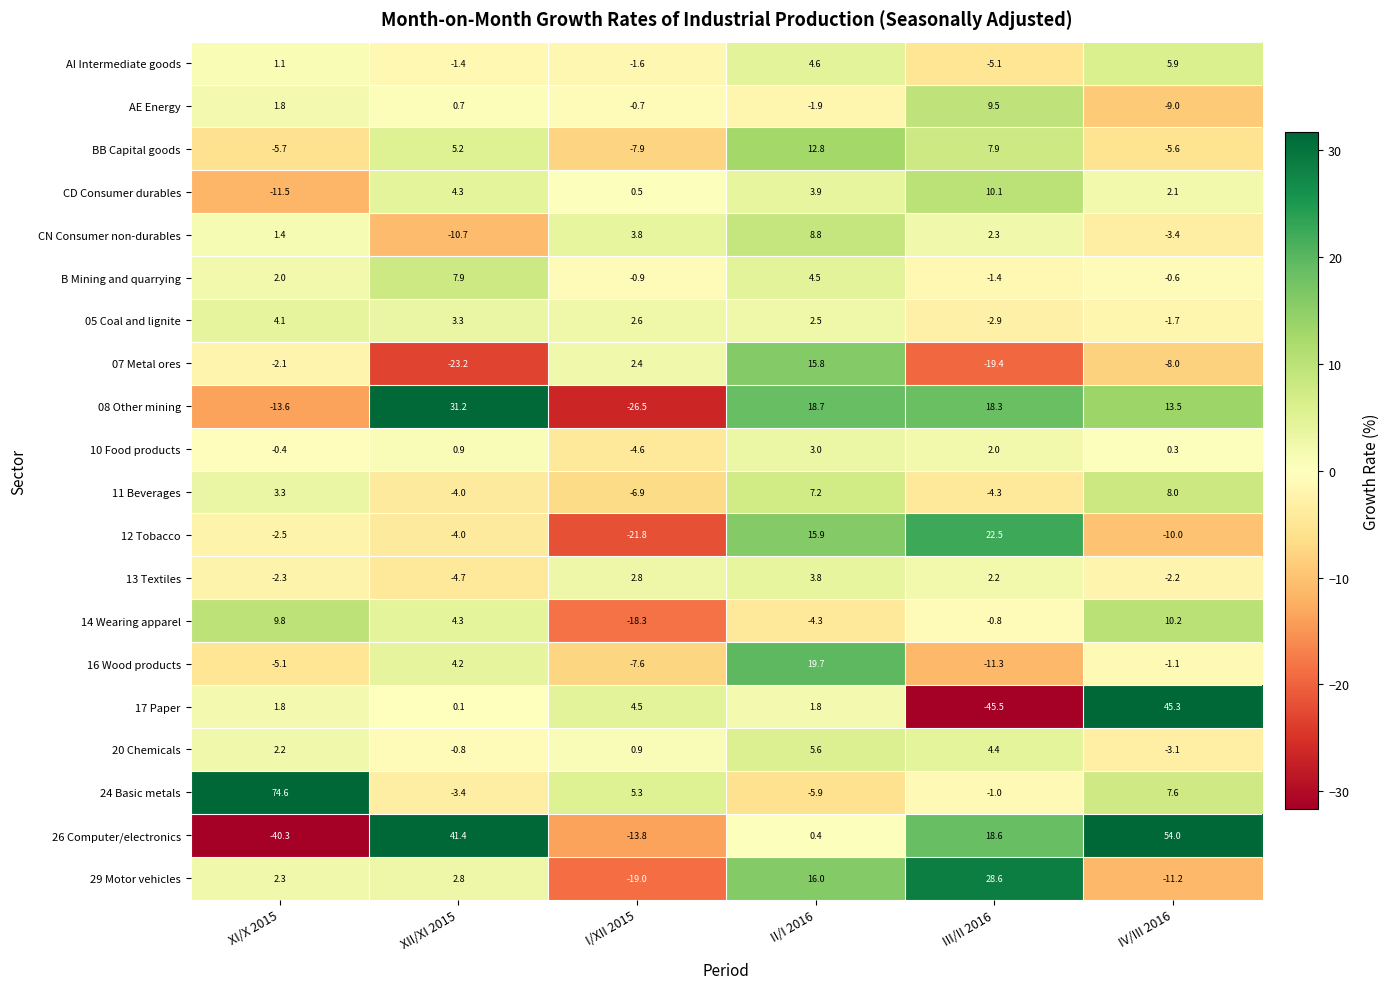

Which series has the largest range (max minus min)?

26 Computer/electronics